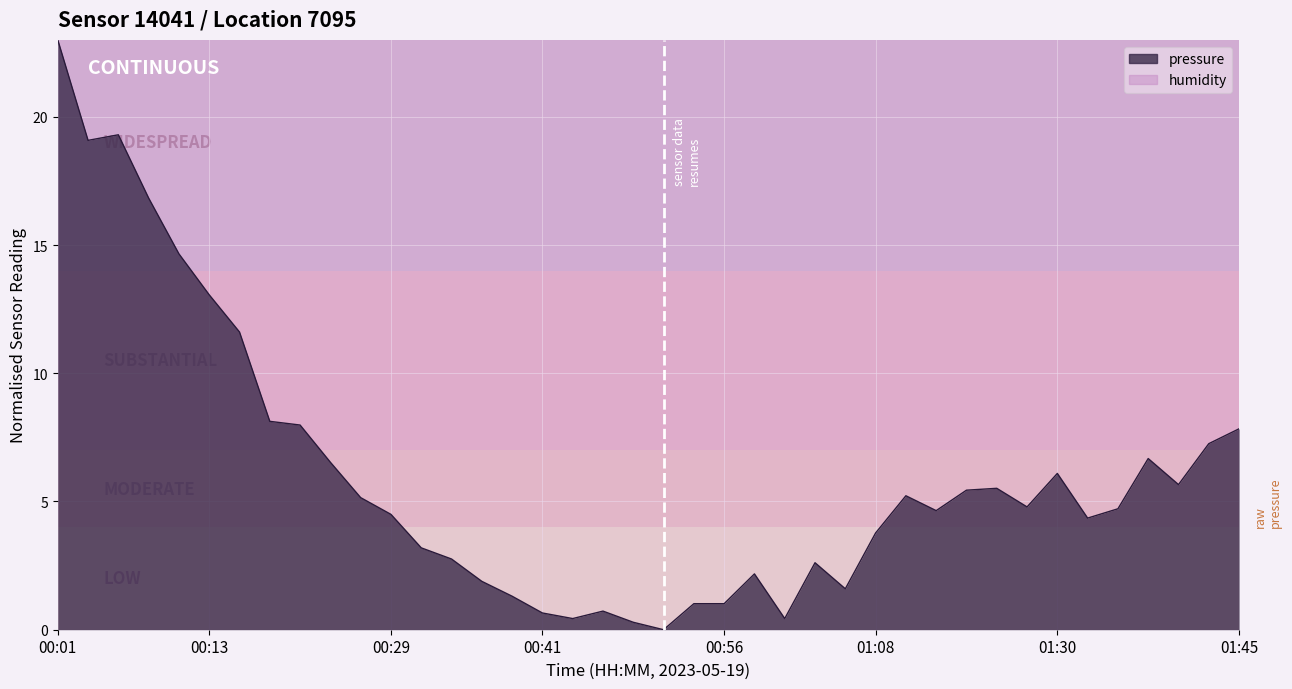

Approximately how many times larger is the value at 01:06 compared to 00:13?

0.1